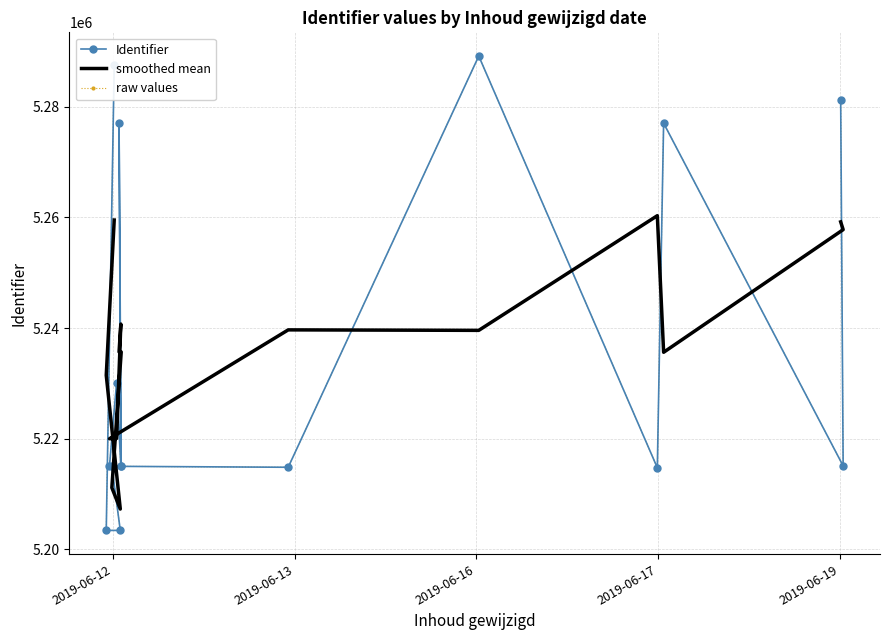

What is the difference between the maximum and minimum values in the smoothed mean series?

53077